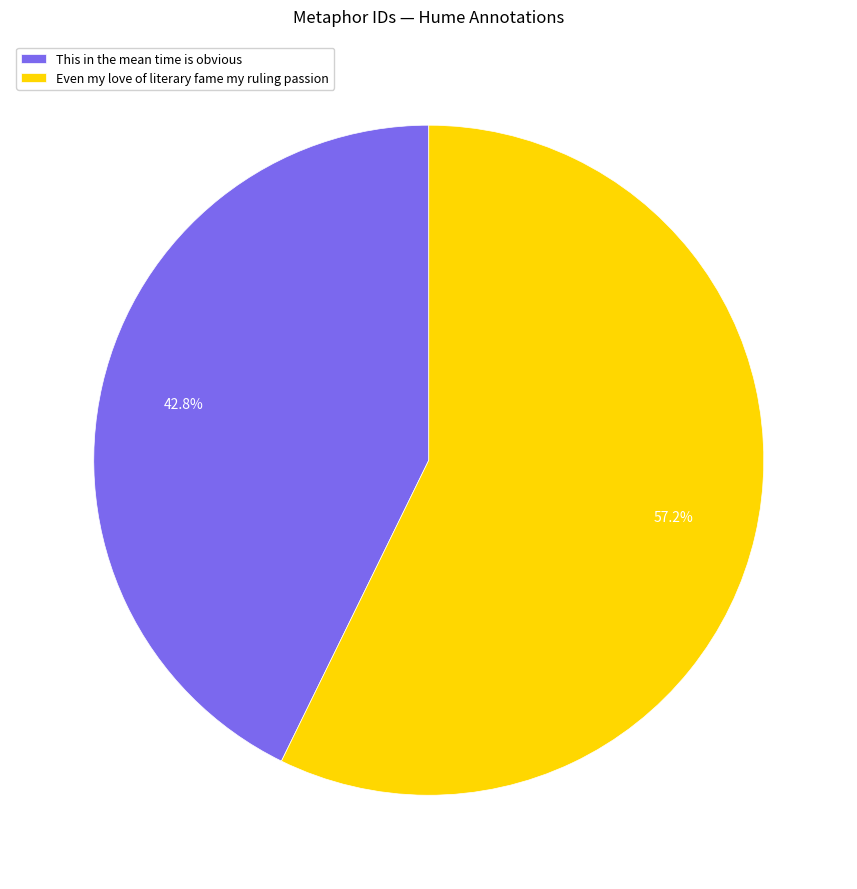

What is the majority slice?

Even my love of literary fame my ruling passion